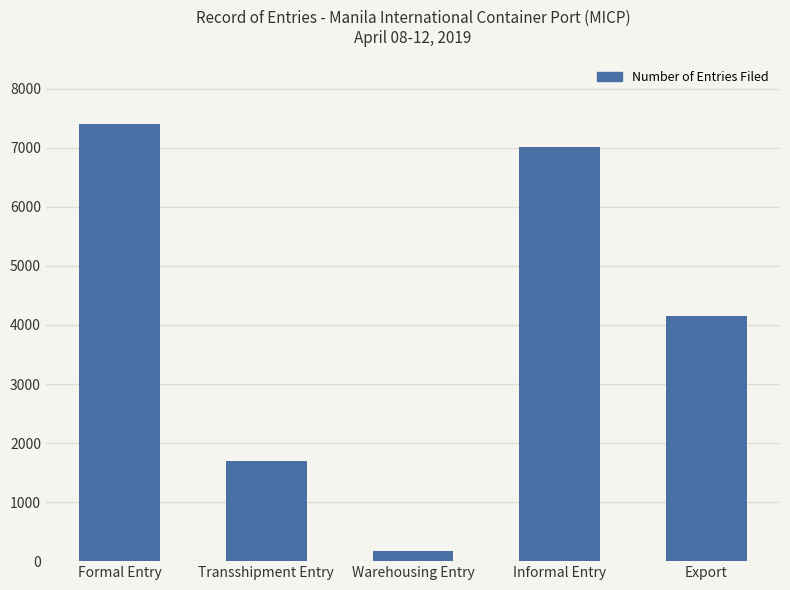

The chart shows a value of 2963 at Informal Entry. True or false?

False